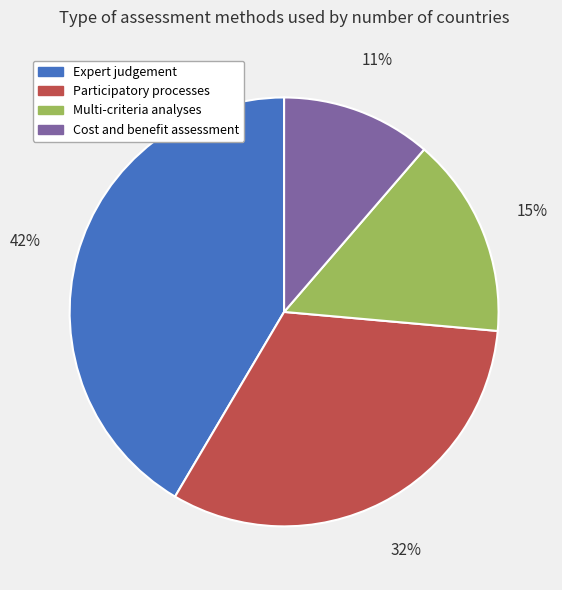

What percentage is the Expert judgement slice, to the nearest percent?

42%